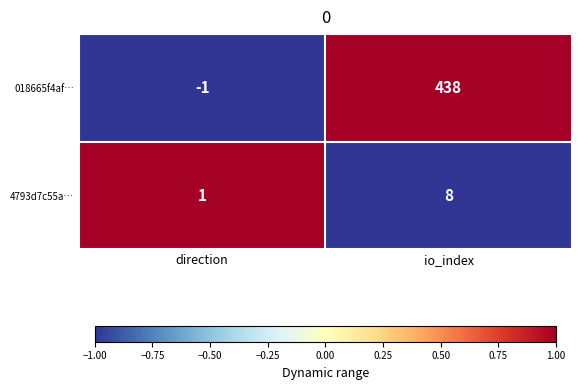

Reading left to right, what are all the values shown in this chart?

018665f4af…: -1	438
4793d7c55a…: 1	8